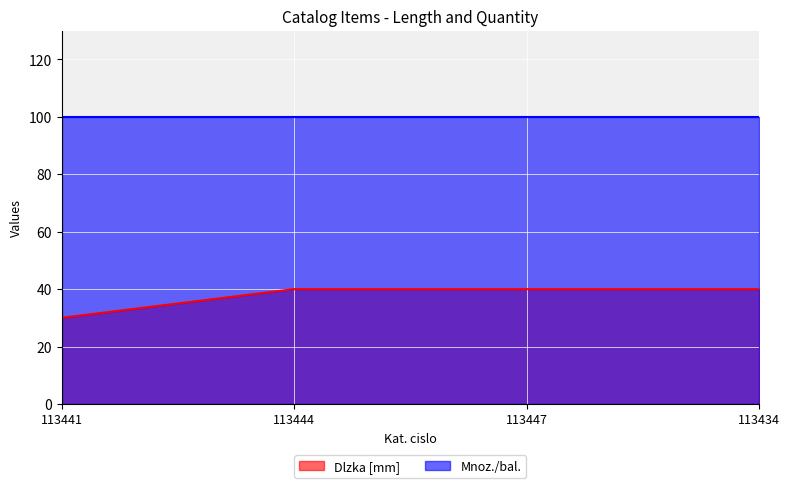

Which category has the lowest value across all series?

113441